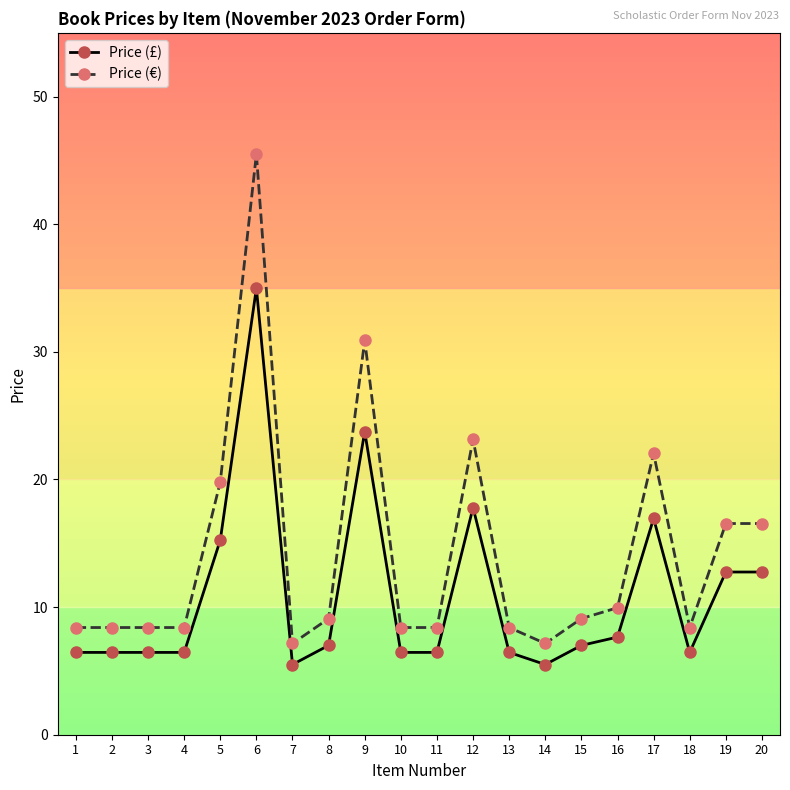

True or false: Price (€) and Price (£) intersect in this chart.

False